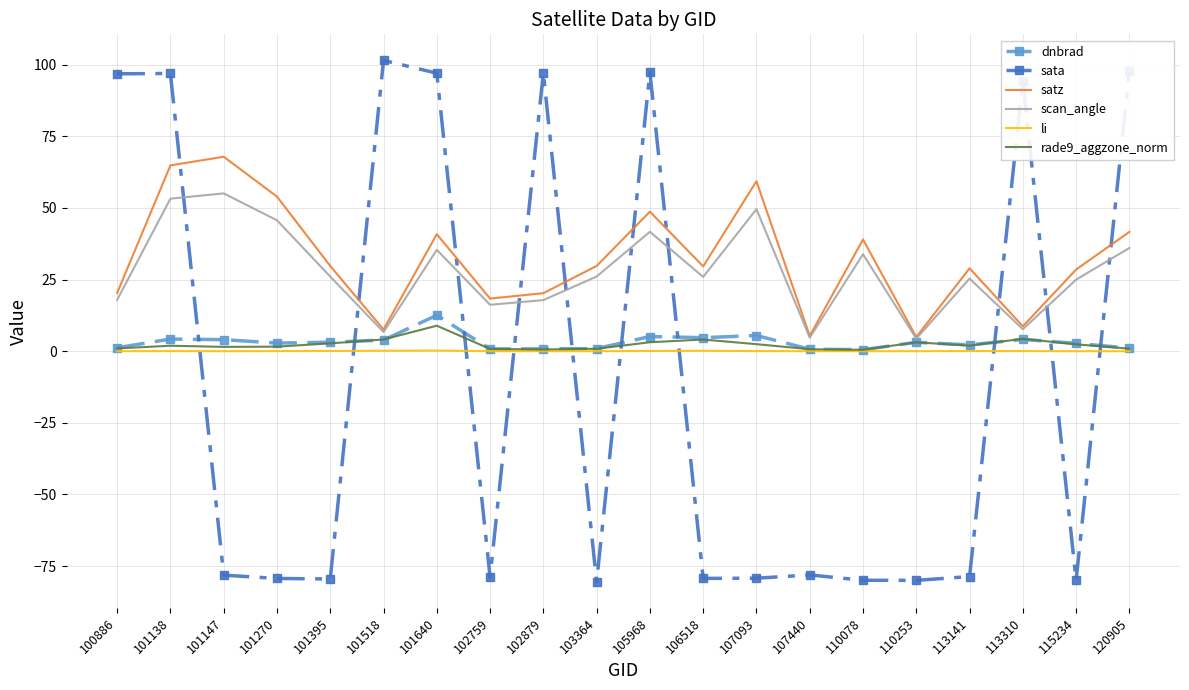

Which series has the widest spread of values?

sata